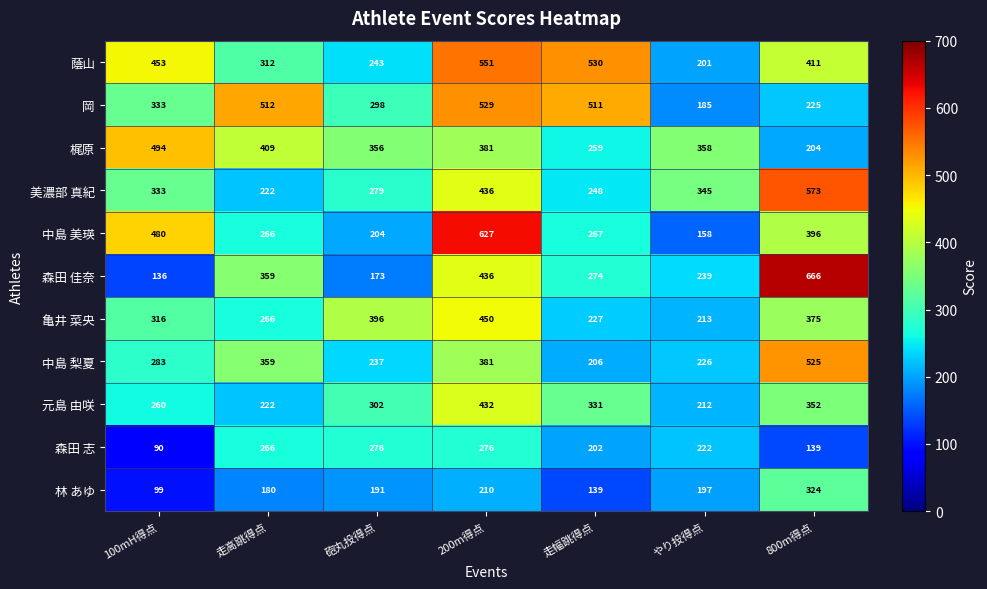

At how many categories does at least one series exceed 427?

5